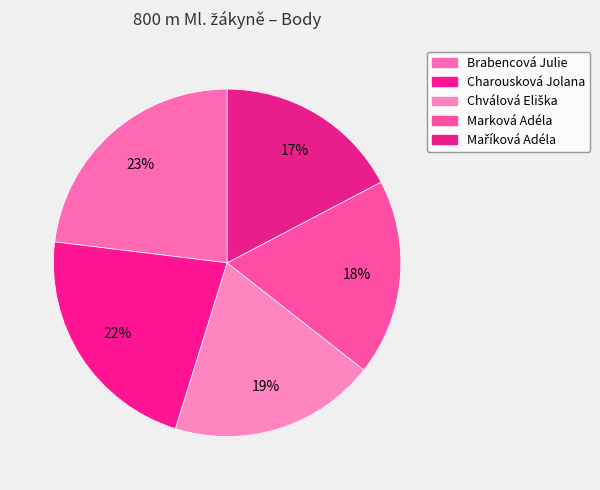

What is the change in value from Brabencová Julie to Chválová Eliška?

-4